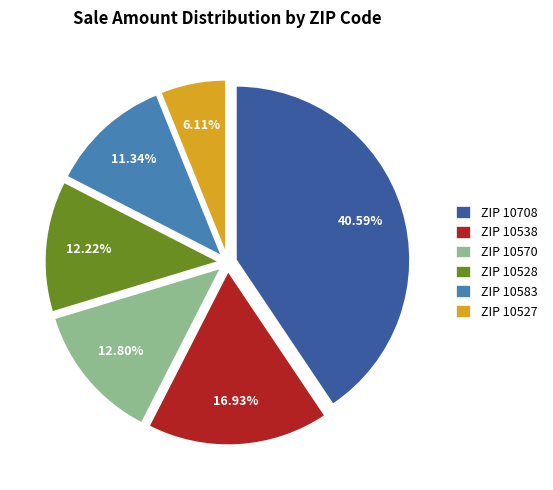

Combined, do ZIP 10538 and ZIP 10528 account for over 50%?

No